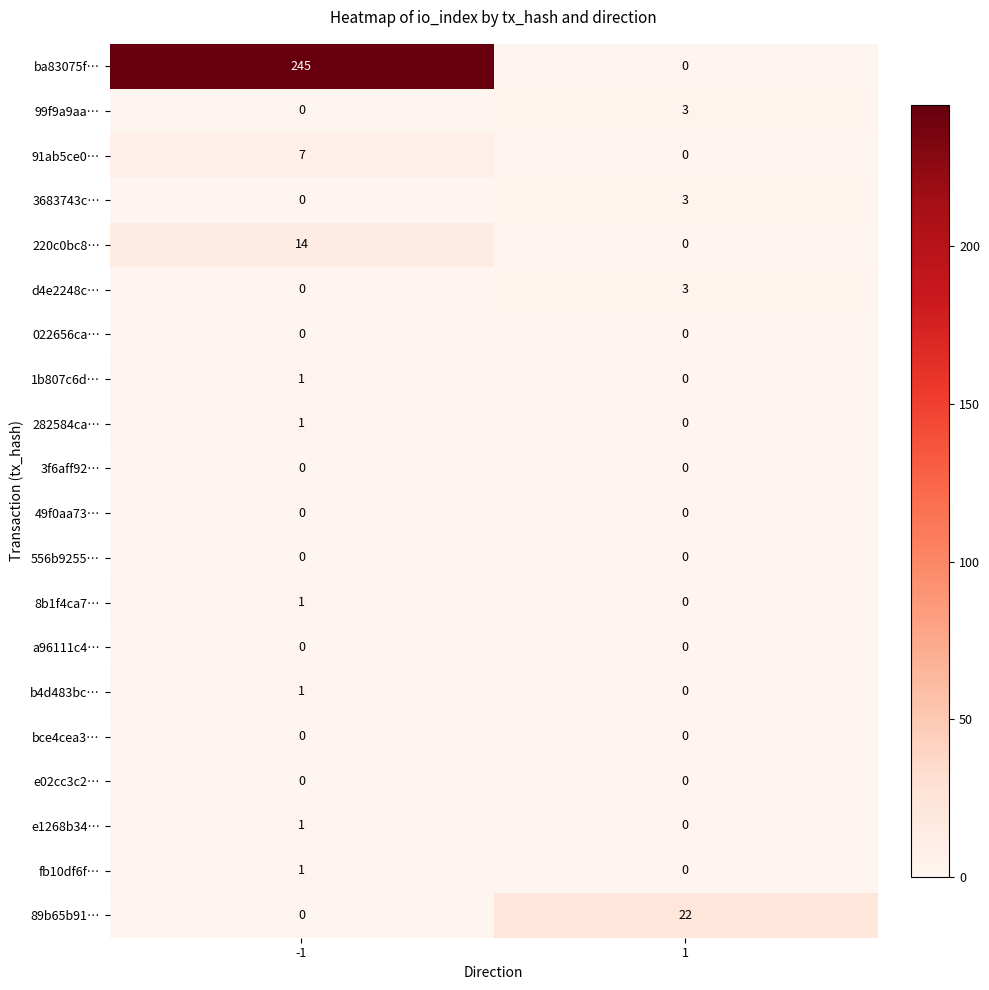

List the labels in order of b4d483bc… value, largest first.

-1, 1